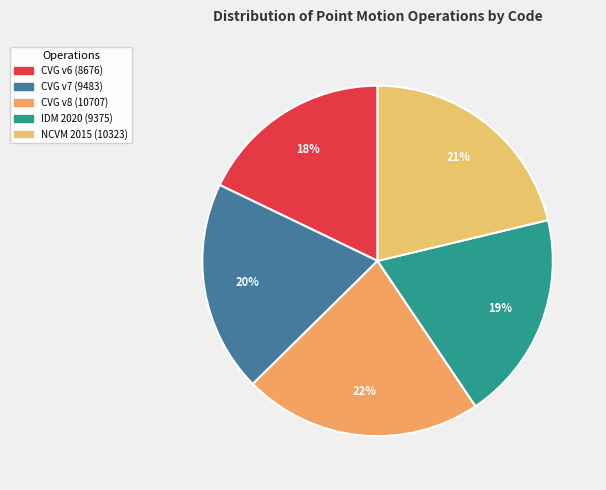

How many slices are in this pie chart?

5